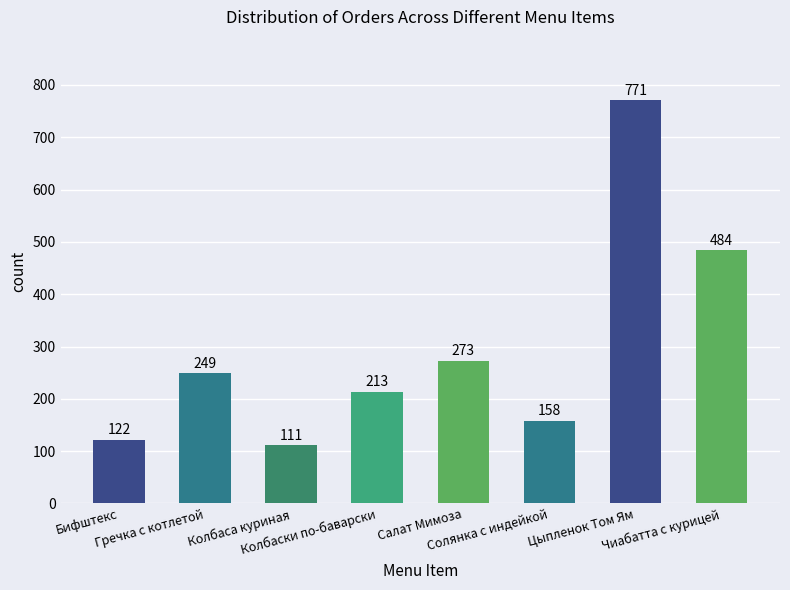

What is the value of the 4th bar from the left?

213